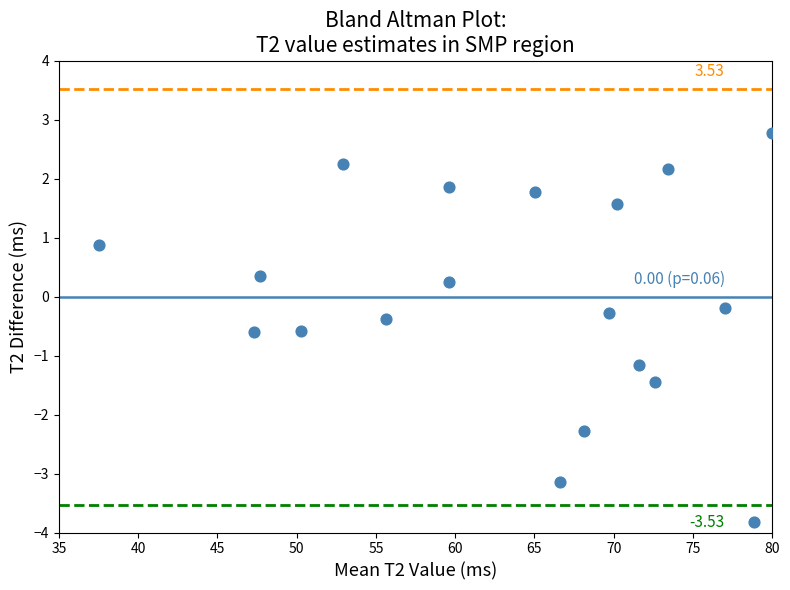

What is the range of X values (max minus min)?

42.5